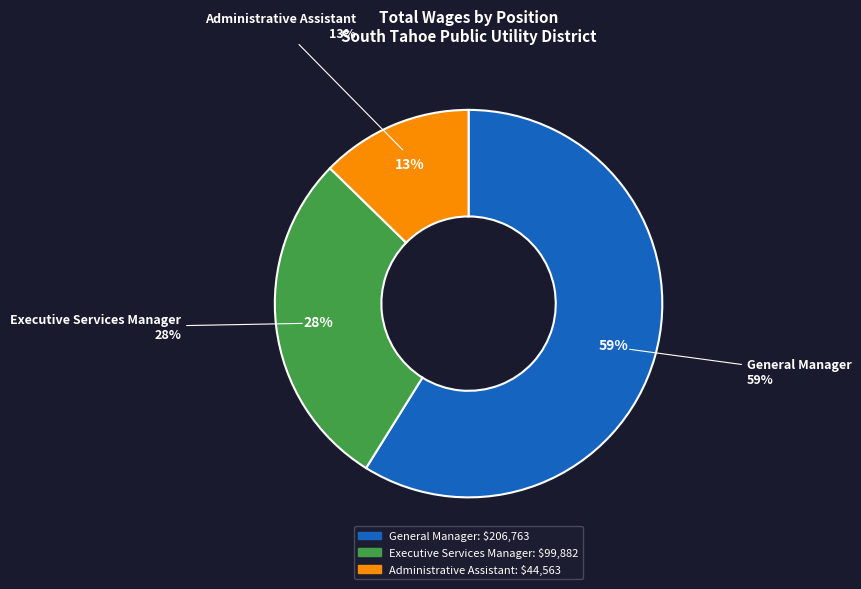

What percentage is the General Manager slice, to the nearest percent?

59%